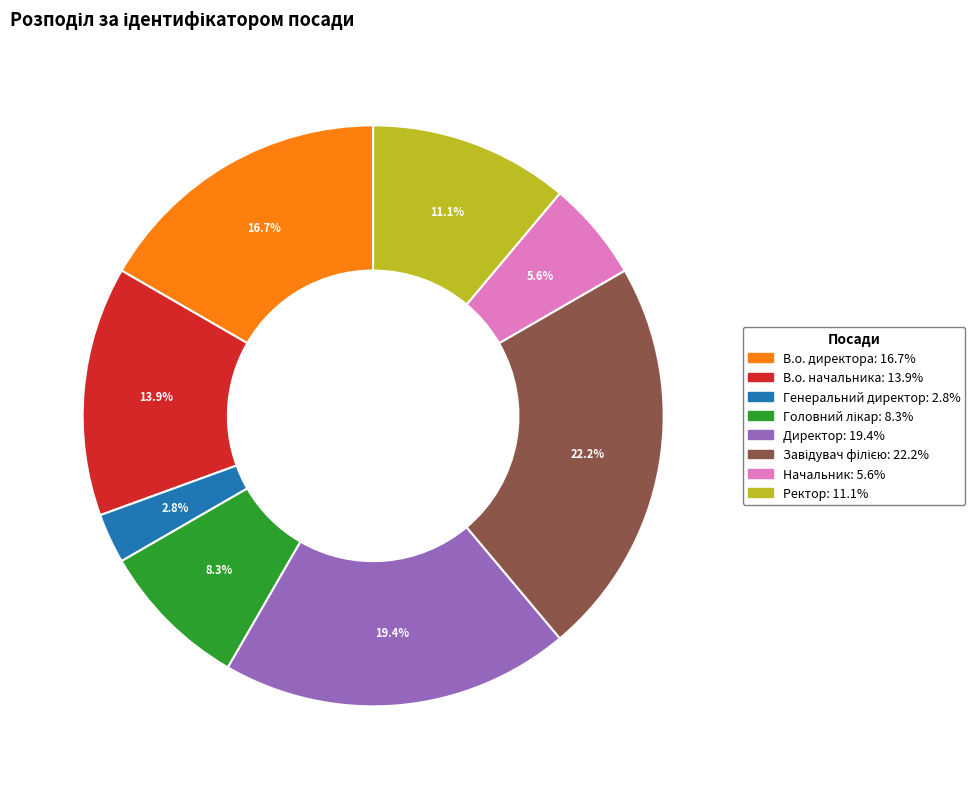

What portion of the pie excludes Генеральний директор?

97.2%